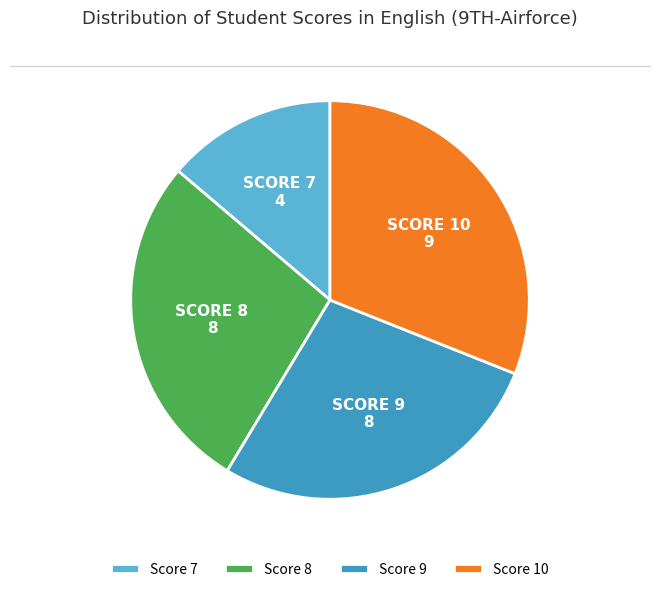

True or false: Score 10 accounts for 43% of the total.

False